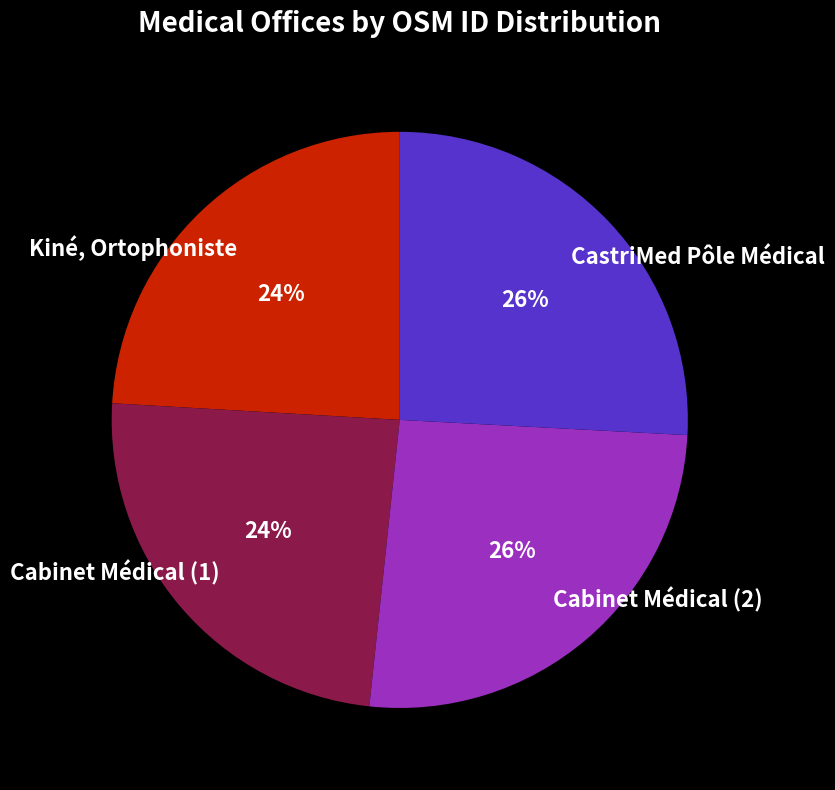

Is it true that Cabinet Médical (2) is 26% of the pie?

True